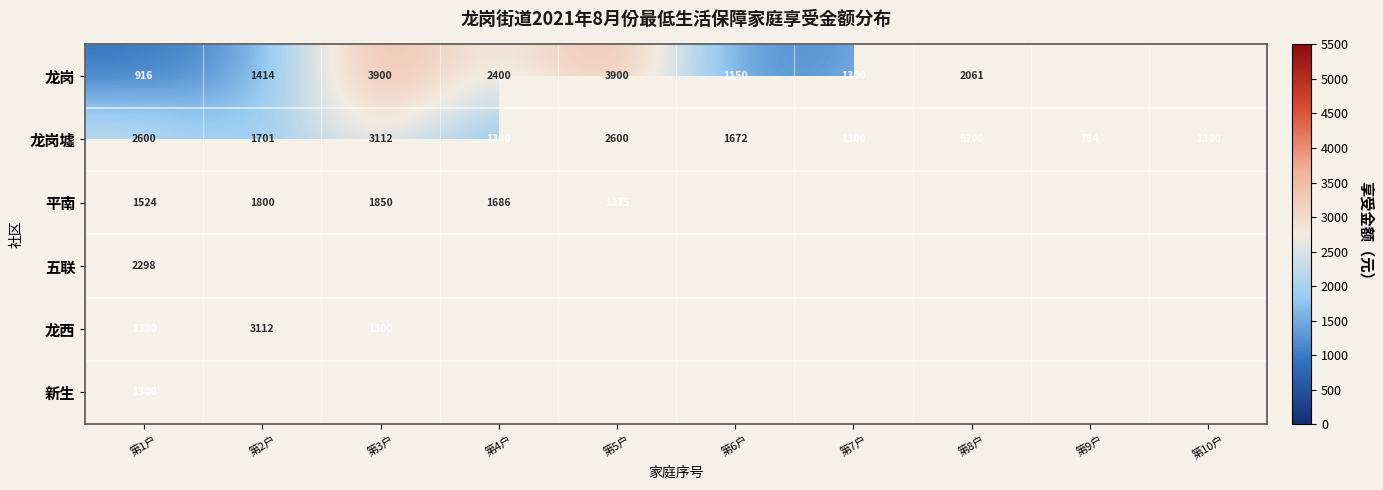

At which label does 龙岗墟 reach its minimum?

第9户